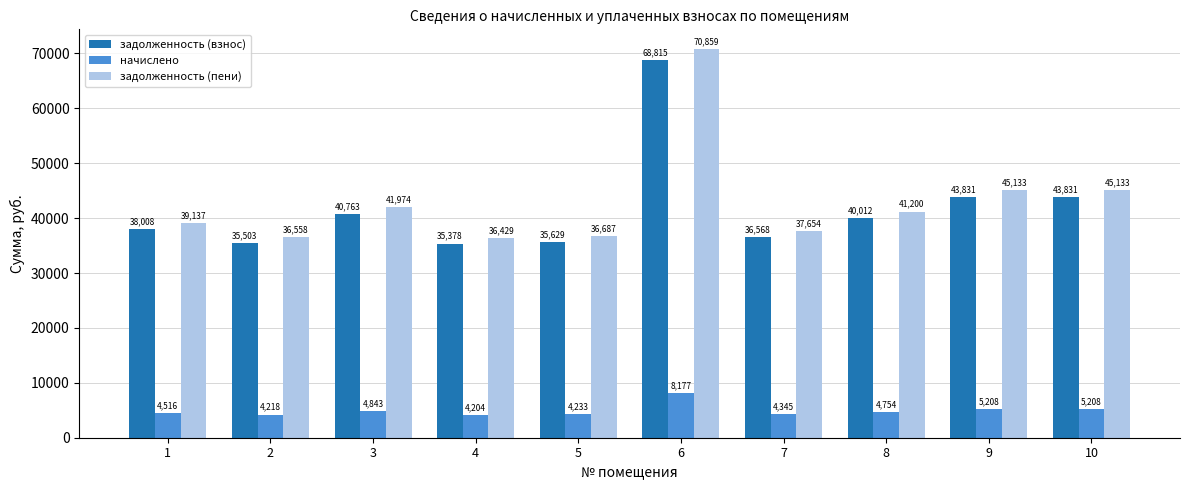

How many values in the задолженность (взнос) series are below 40011?

5